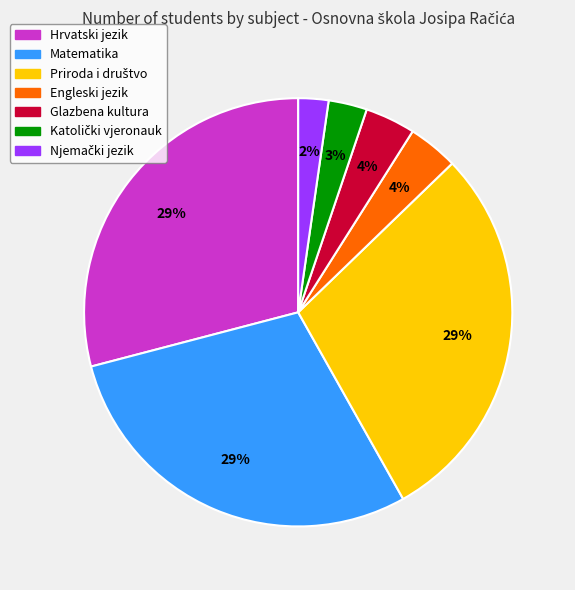

Count the number of slices in the pie.

7